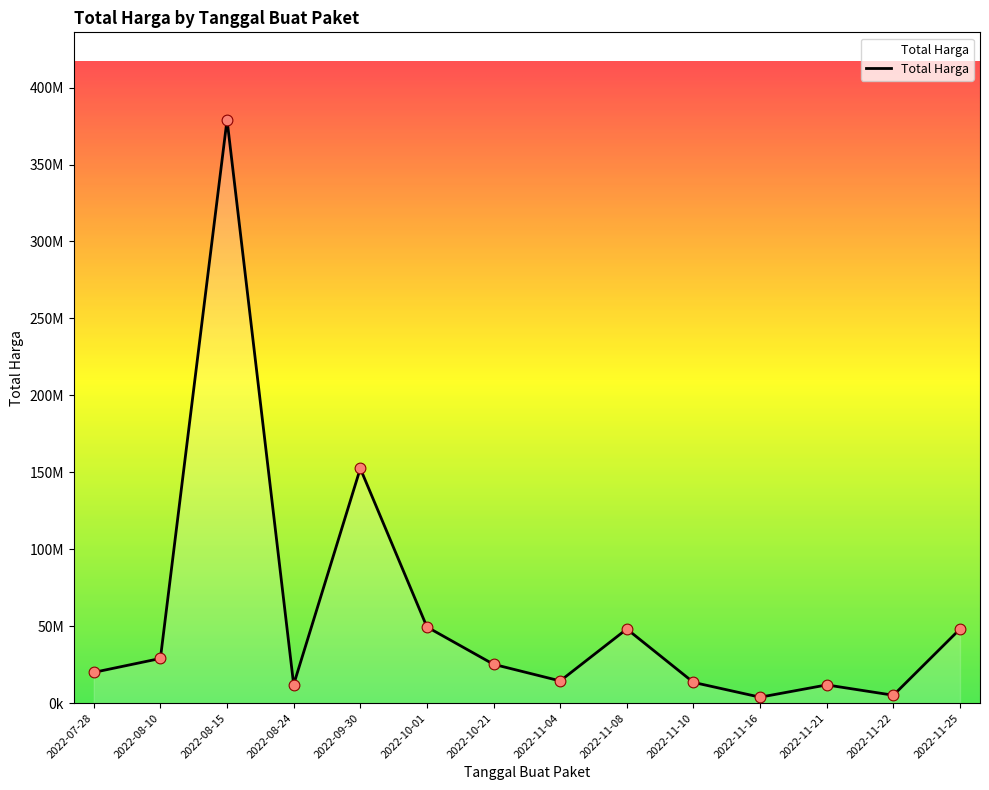

Between 2022-11-08 and 2022-11-21, which is larger?

2022-11-08